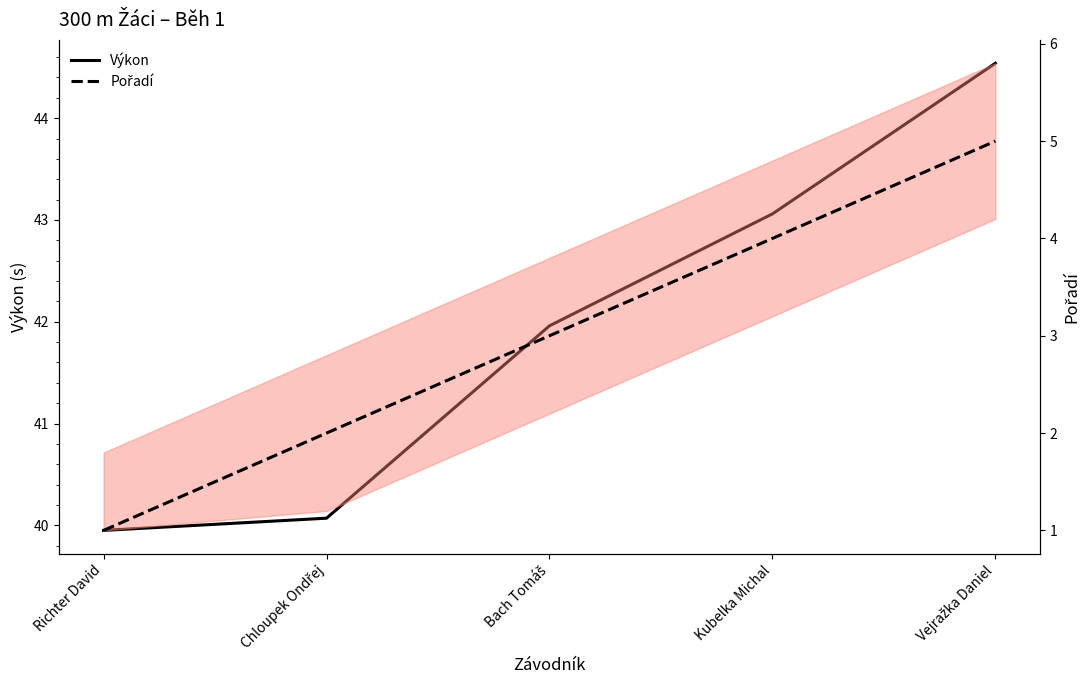

Reading left to right, list all the values displayed in this chart.

Výkon: Richter David=40.0	Chloupek Ondřej=40.1	Bach Tomáš=42.0	Kubelka Michal=43.1	Vejražka Daniel=44.5
Pořadí: Richter David=1.0	Chloupek Ondřej=2.0	Bach Tomáš=3.0	Kubelka Michal=4.0	Vejražka Daniel=5.0